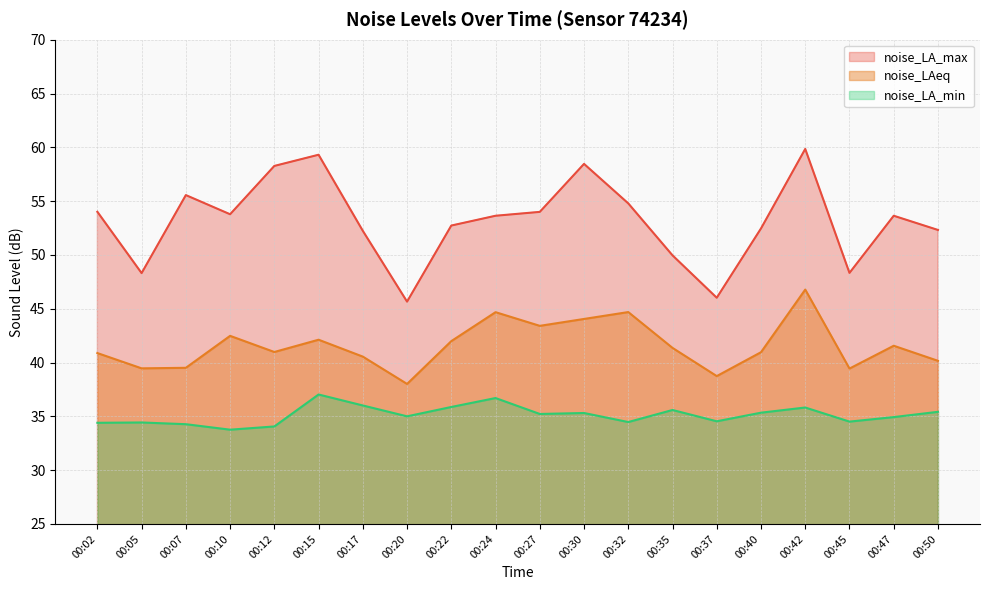

Reading left to right, transcribe all the data shown in this chart.

noise_LA_max: 00:02=54.0	00:05=48.3	00:07=55.6	00:10=53.8	00:12=58.3	00:15=59.3	00:17=52.2	00:20=45.7	00:22=52.7	00:24=53.6	00:27=54.0	00:30=58.5	00:32=54.8	00:35=50.0	00:37=46.0	00:40=52.5	00:42=59.9	00:45=48.3	00:47=53.6	00:50=52.3
noise_LAeq: 00:02=40.9	00:05=39.5	00:07=39.5	00:10=42.5	00:12=41.0	00:15=42.1	00:17=40.5	00:20=38.0	00:22=42.0	00:24=44.7	00:27=43.4	00:30=44.0	00:32=44.7	00:35=41.4	00:37=38.7	00:40=41.0	00:42=46.8	00:45=39.4	00:47=41.6	00:50=40.2
noise_LA_min: 00:02=34.4	00:05=34.4	00:07=34.3	00:10=33.8	00:12=34.1	00:15=37.0	00:17=36.0	00:20=35.0	00:22=35.9	00:24=36.7	00:27=35.2	00:30=35.3	00:32=34.5	00:35=35.6	00:37=34.5	00:40=35.3	00:42=35.8	00:45=34.5	00:47=34.9	00:50=35.4